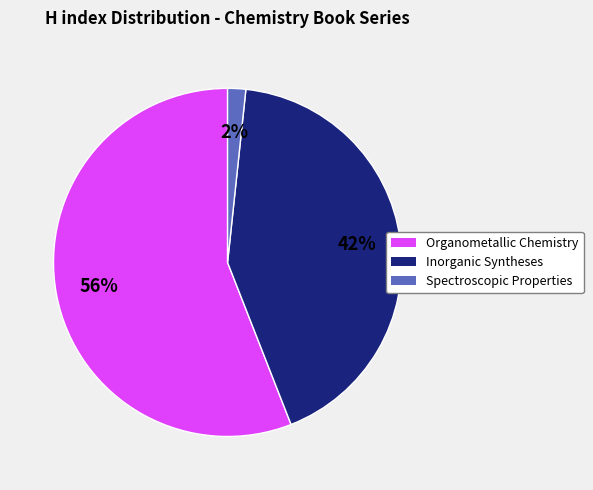

Is it true that Inorganic Syntheses is 42% of the pie?

True